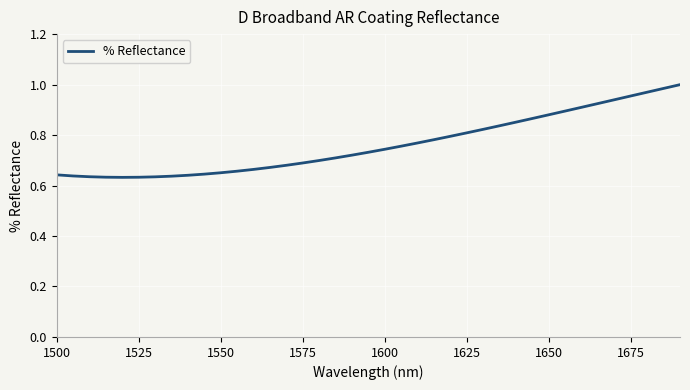

Does the chart have visible grid lines?

Yes